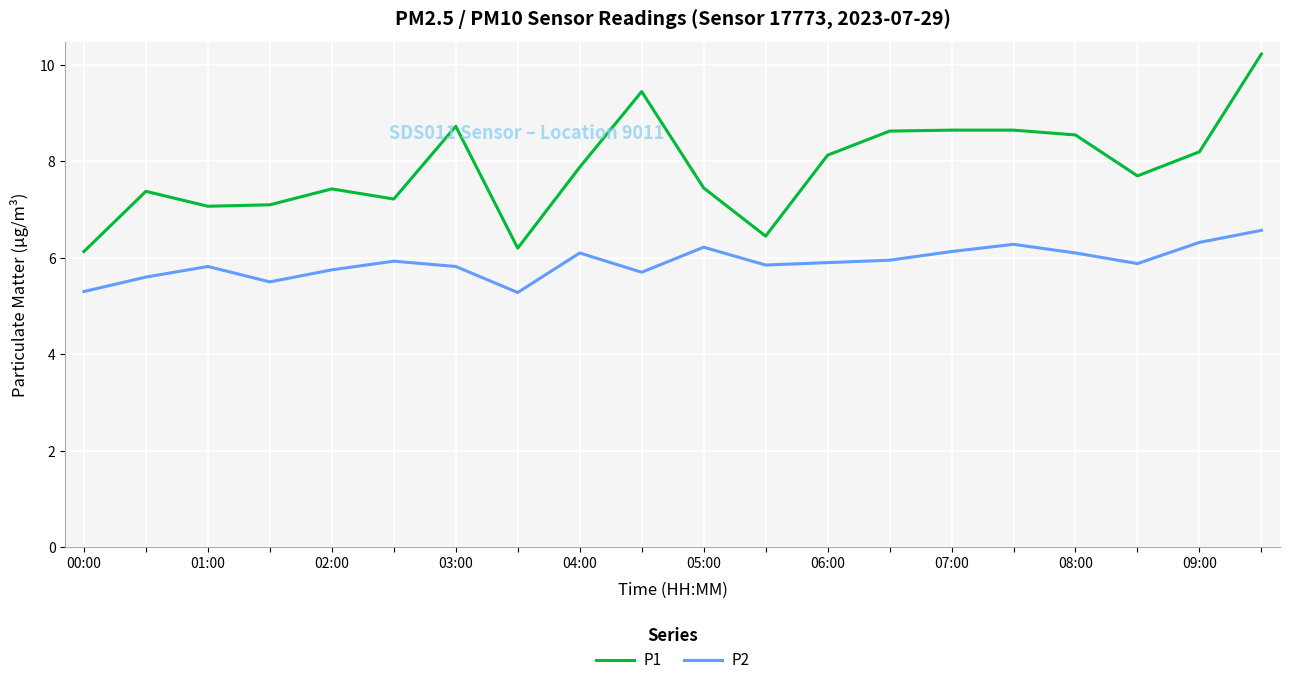

True or false: P1 and P2 cross at least once.

False